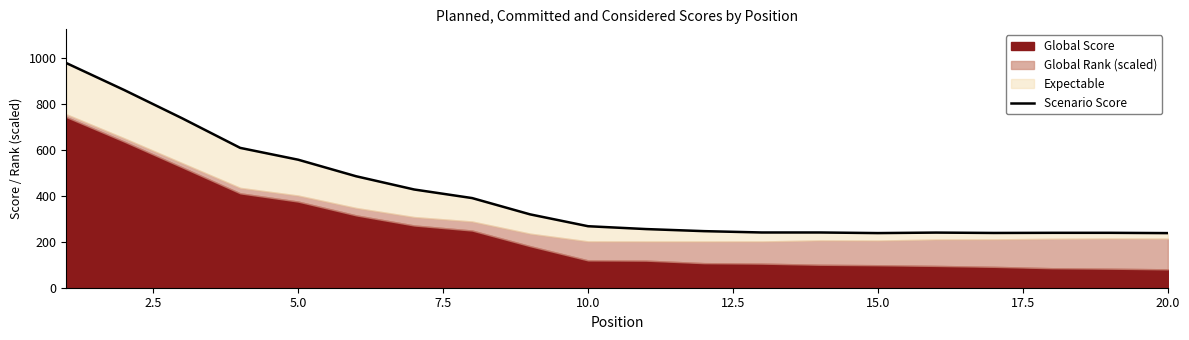

How many interior local valleys (lower than both neighbors) does the data have?

3